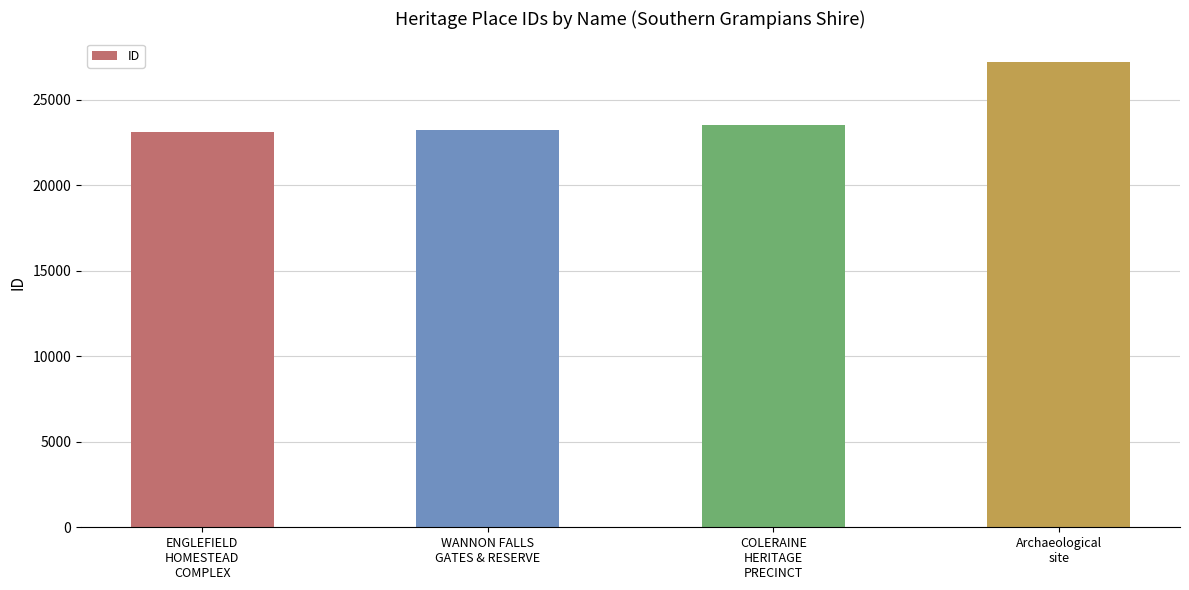

Approximately how many times larger is the value at ENGLEFIELD
HOMESTEAD
COMPLEX compared to COLERAINE
HERITAGE
PRECINCT?

1.0